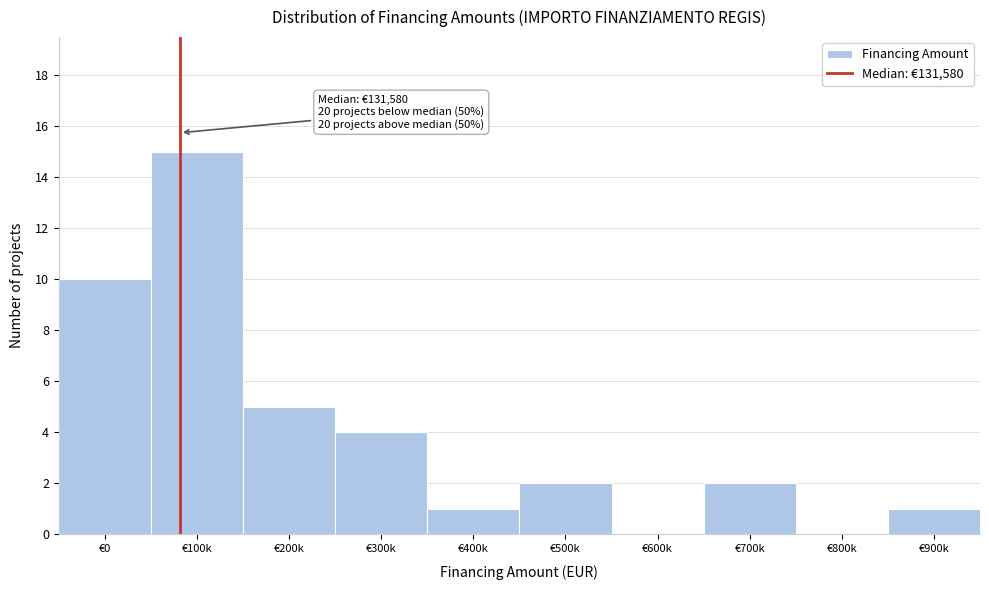

Reading left to right, list all the values displayed in this chart.

€0=10	€100k=15	€200k=5	€300k=4	€400k=1	€500k=2	€600k=0	€700k=2	€800k=0	€900k=1